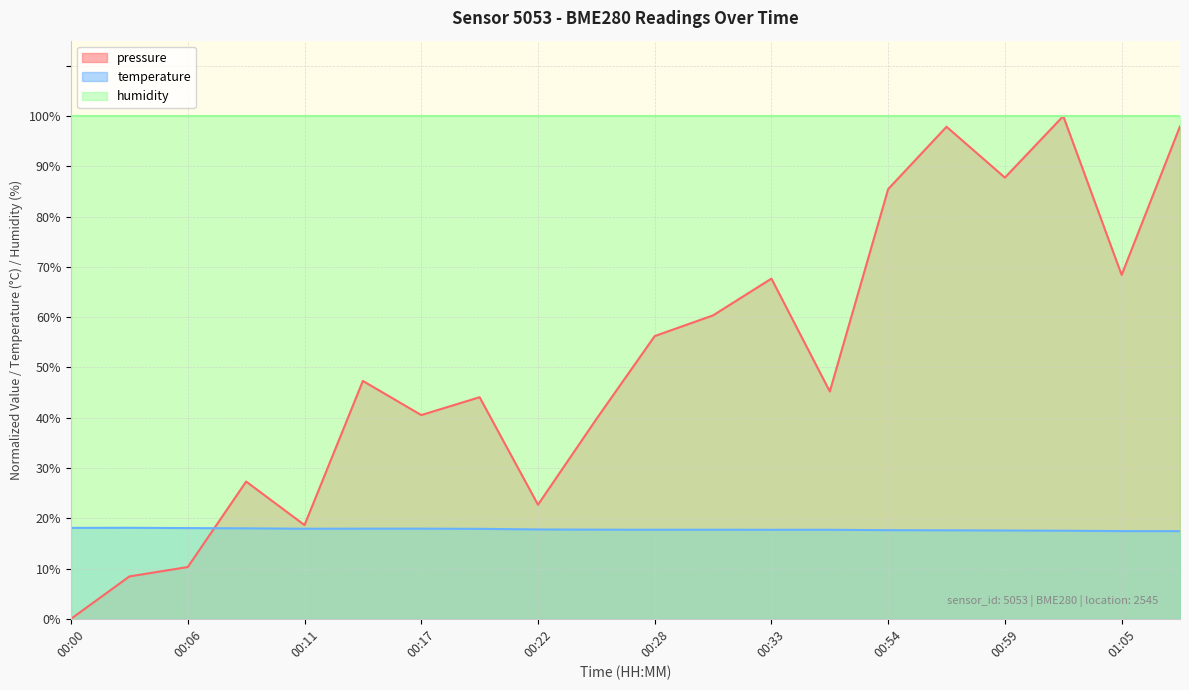

Rank the series by their average value, from lowest to highest.

temperature, pressure, humidity